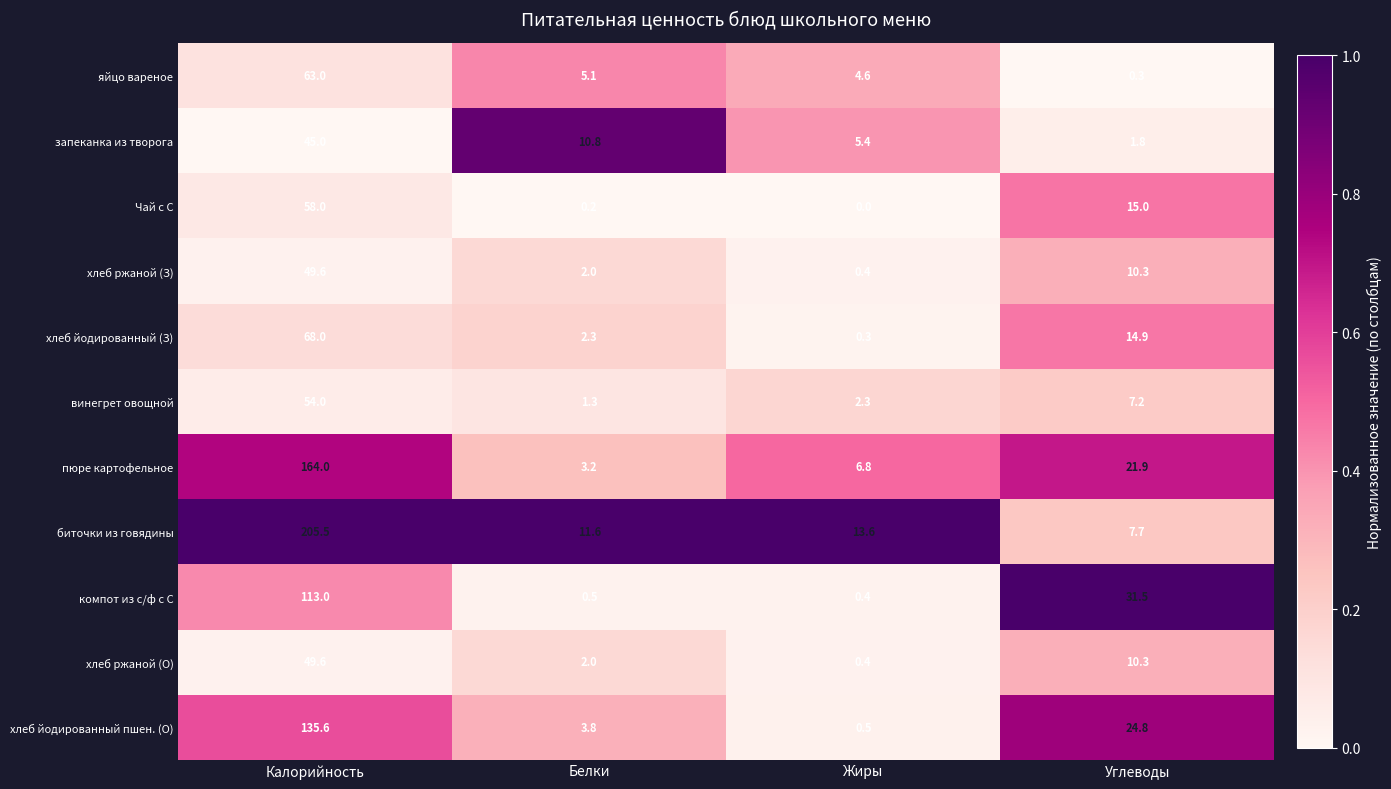

What is the greatest value displayed?

205.5